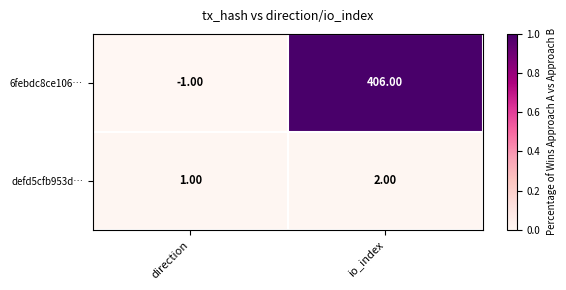

Which series has the largest range (max minus min)?

6febdc8ce106…